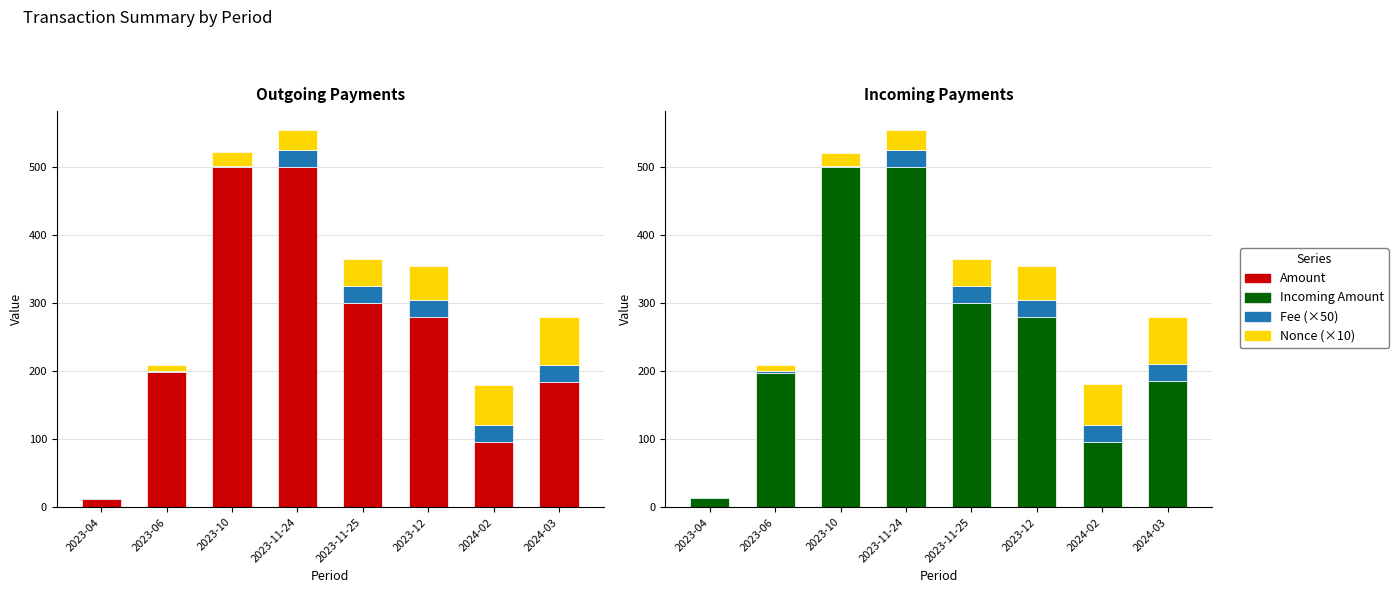

What is the label of the 2nd bar from the right?

2024-02